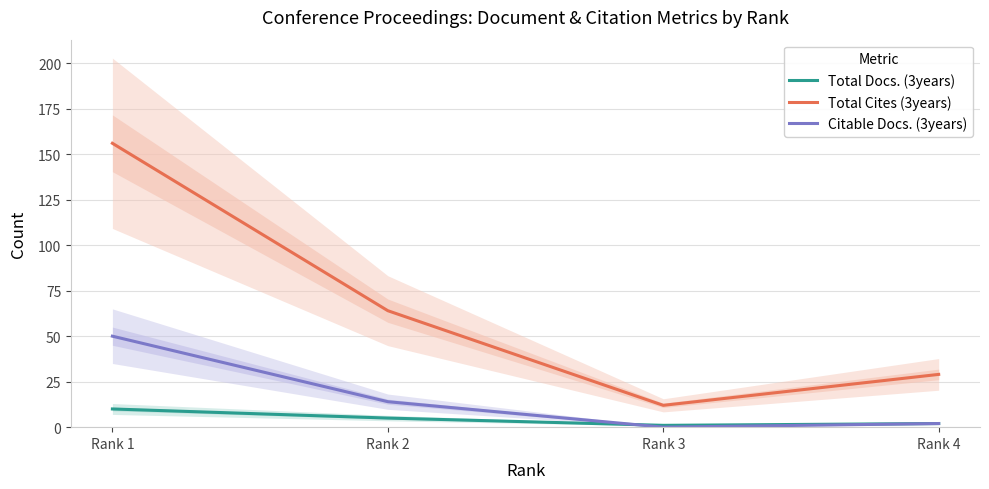

In Total Cites (3years), how many points are lower than both neighbors (excluding endpoints)?

1